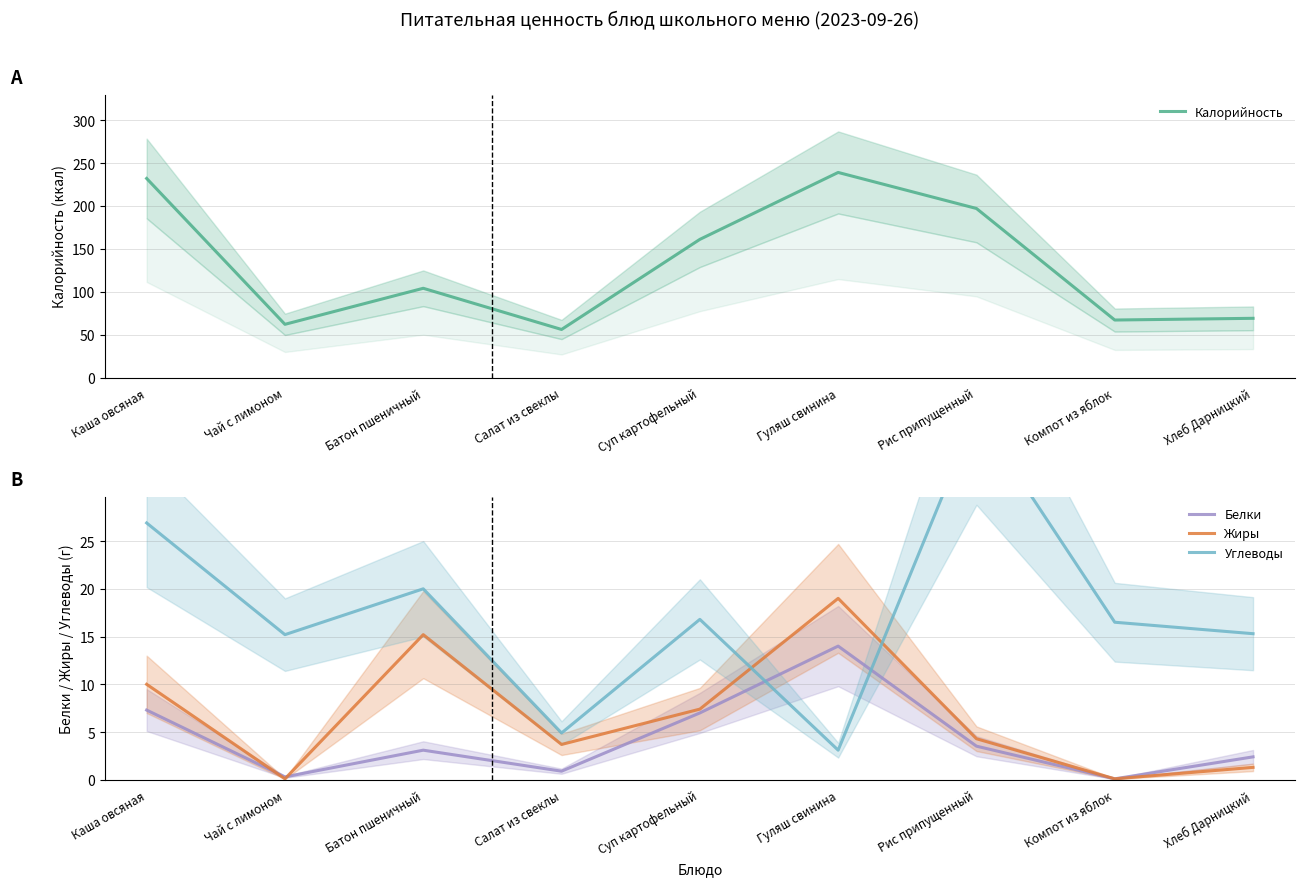

Reading left to right, what are all the values shown in this chart?

Калорийность: Каша овсяная=232.0	Чай с лимоном=62.0	Батон пшеничный=104.0	Салат из свеклы=56.0	Суп картофельный=161.0	Гуляш свинина=239.0	Рис припущенный=197.0	Компот из яблок=67.0	Хлеб Дарницкий=69.0
Белки: Каша овсяная=7.3	Чай с лимоном=0.3	Батон пшеничный=3.1	Салат из свеклы=0.9	Суп картофельный=7.0	Гуляш свинина=14.0	Рис припущенный=3.5	Компот из яблок=0.1	Хлеб Дарницкий=2.4
Жиры: Каша овсяная=10.0	Чай с лимоном=0.1	Батон пшеничный=15.2	Салат из свеклы=3.7	Суп картофельный=7.4	Гуляш свинина=19.0	Рис припущенный=4.3	Компот из яблок=0.1	Хлеб Дарницкий=1.3
Углеводы: Каша овсяная=26.9	Чай с лимоном=15.2	Батон пшеничный=20.0	Салат из свеклы=4.9	Суп картофельный=16.8	Гуляш свинина=3.1	Рис припущенный=38.4	Компот из яблок=16.5	Хлеб Дарницкий=15.3